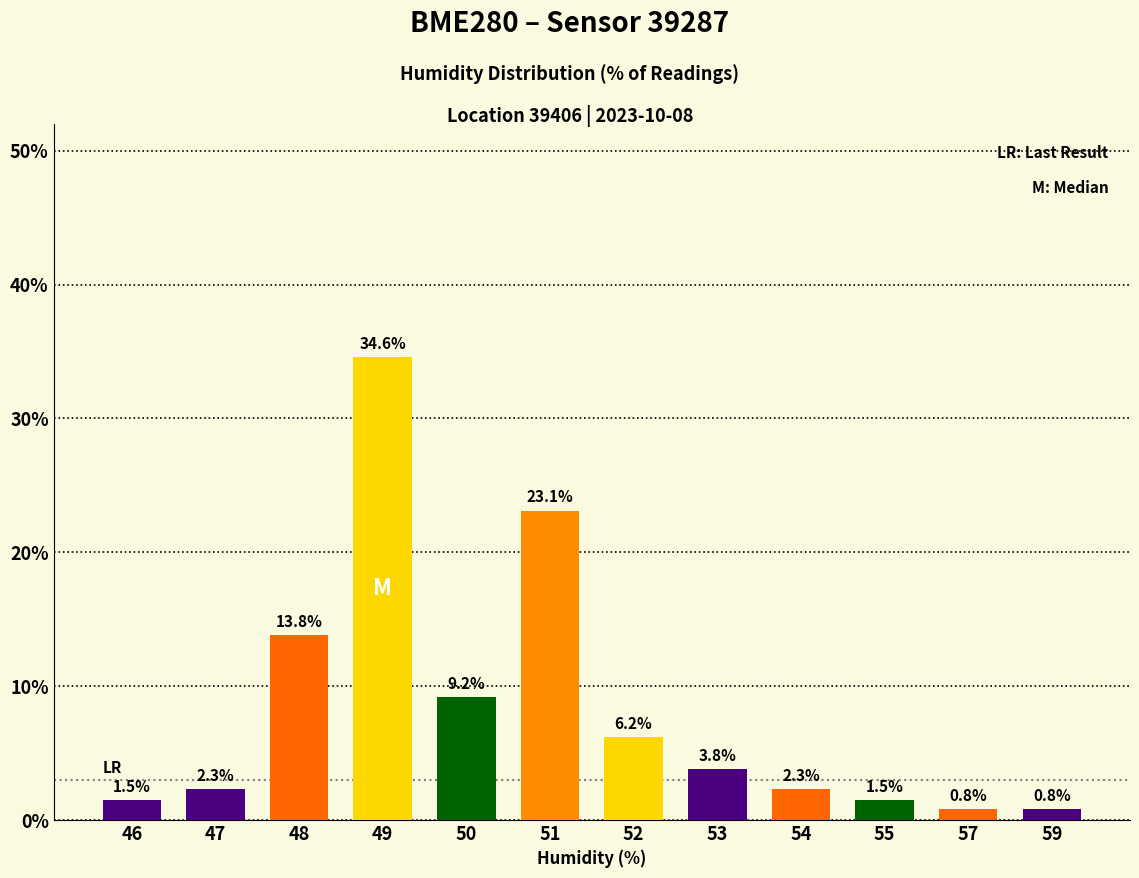

Where does the data first go above 3?

48